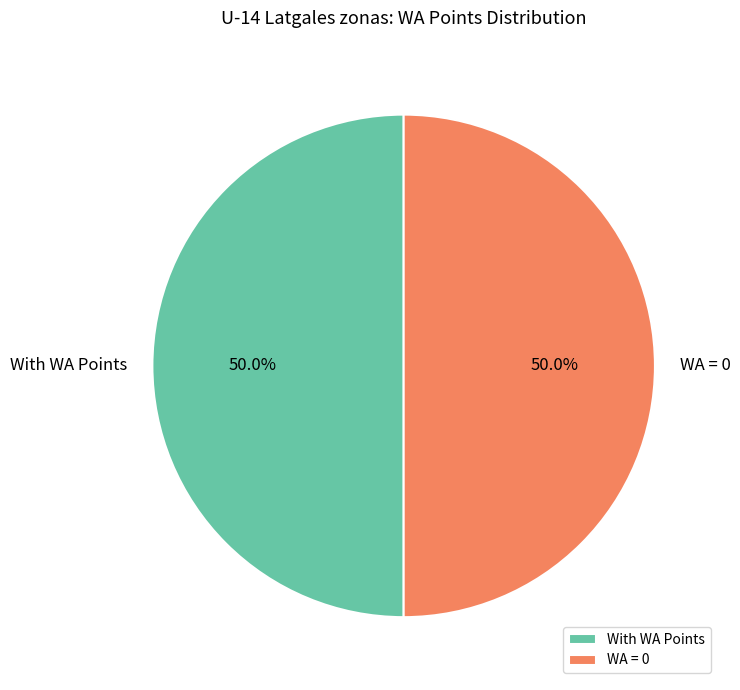

How much of the chart is everything except WA = 0?

50.0%